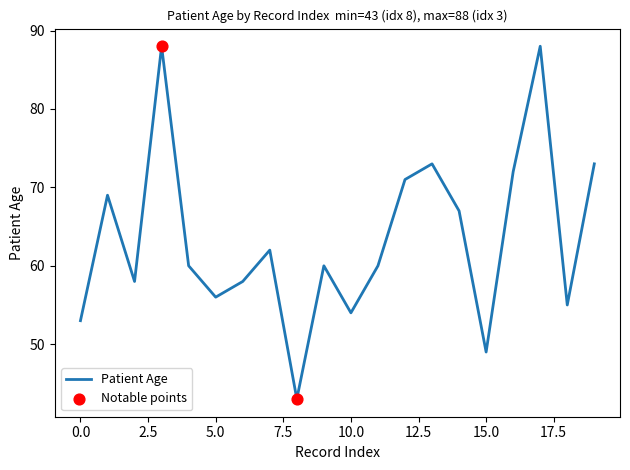

What is the greatest value displayed?

88